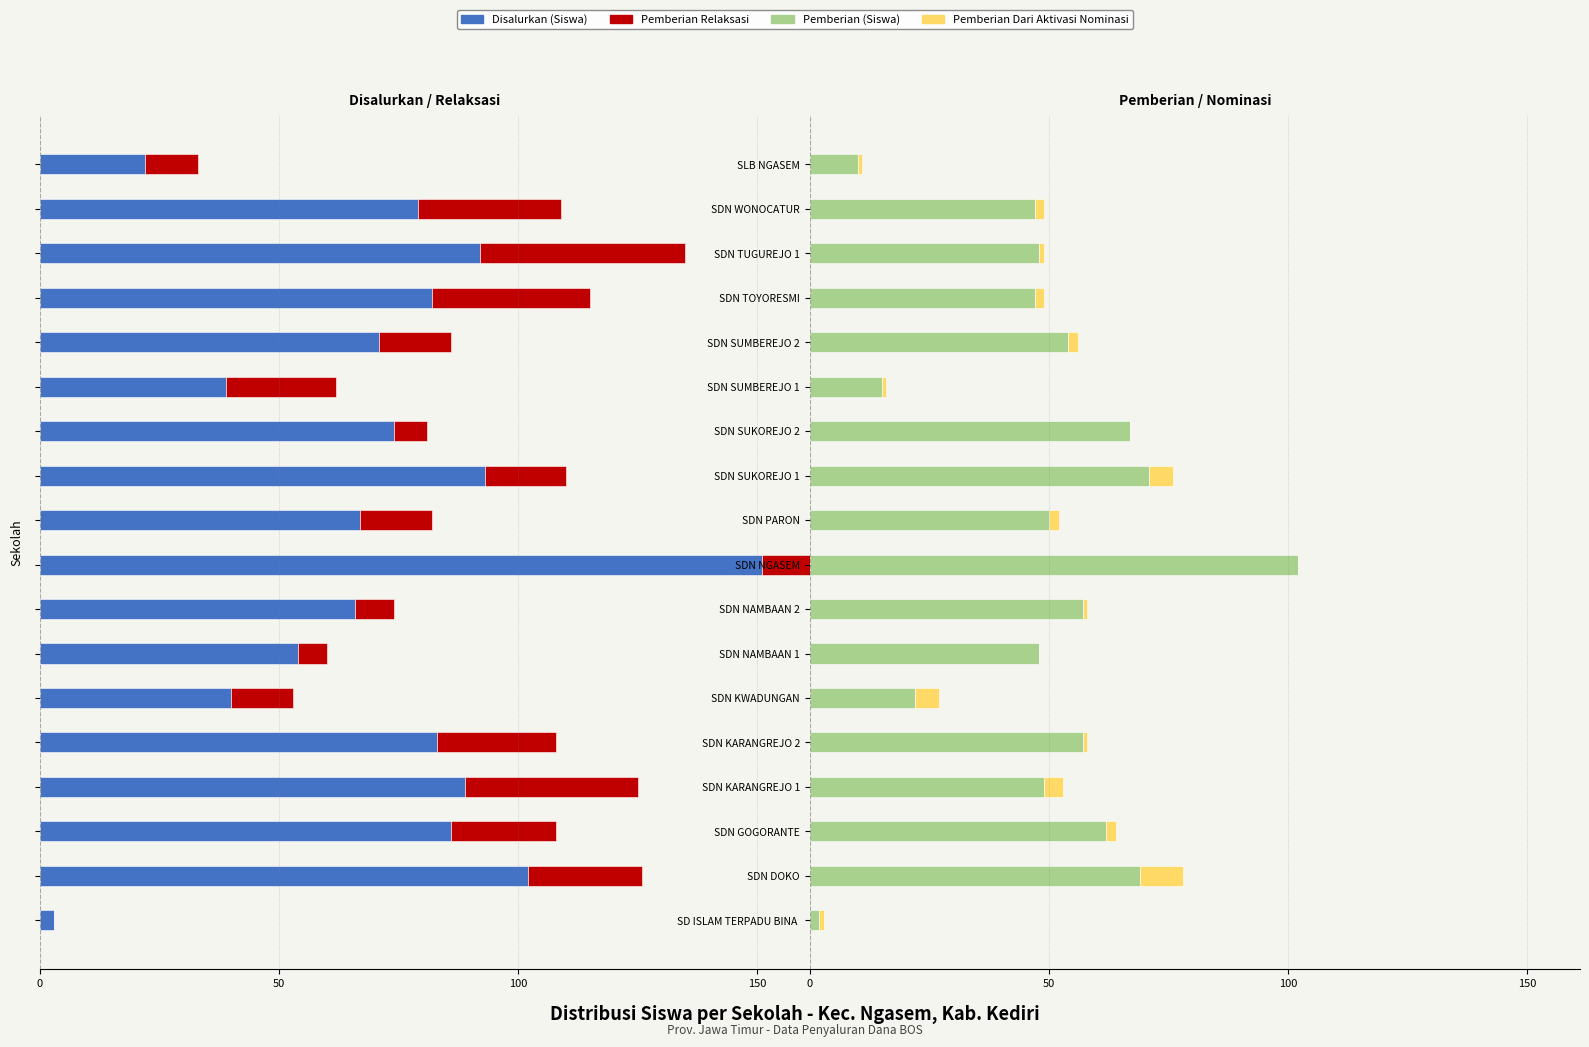

How many positive values does the Pemberian Dari Aktivasi Nominasi series have?

15